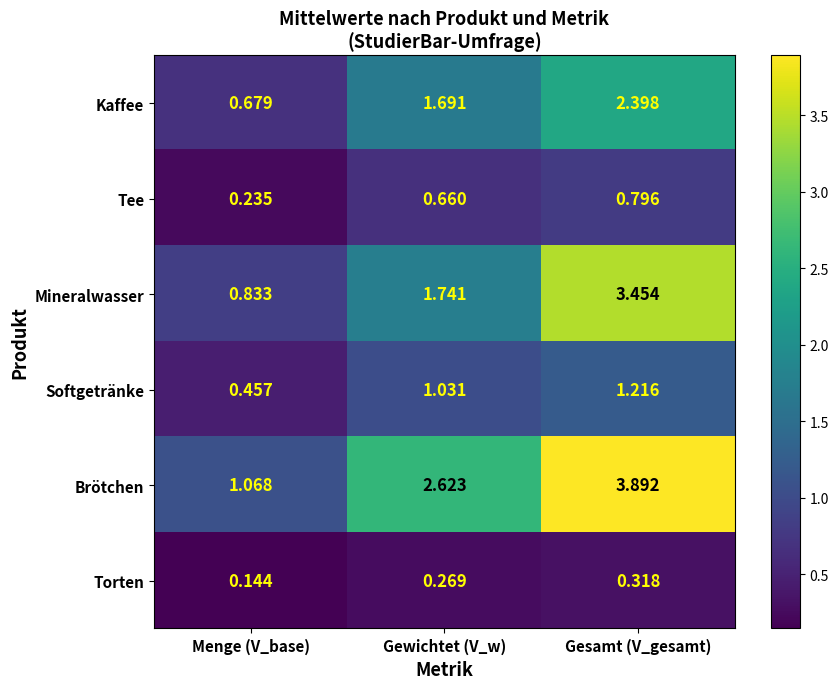

Which label corresponds to the smallest value in the chart?

Menge (V_base)